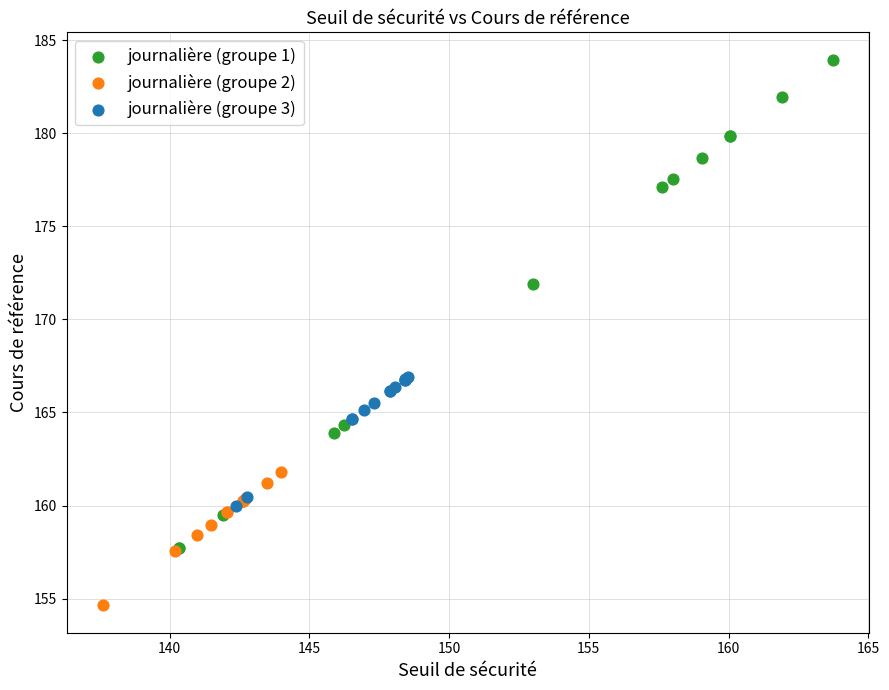

Which series has the widest spread of Y values?

journalière (groupe 1)